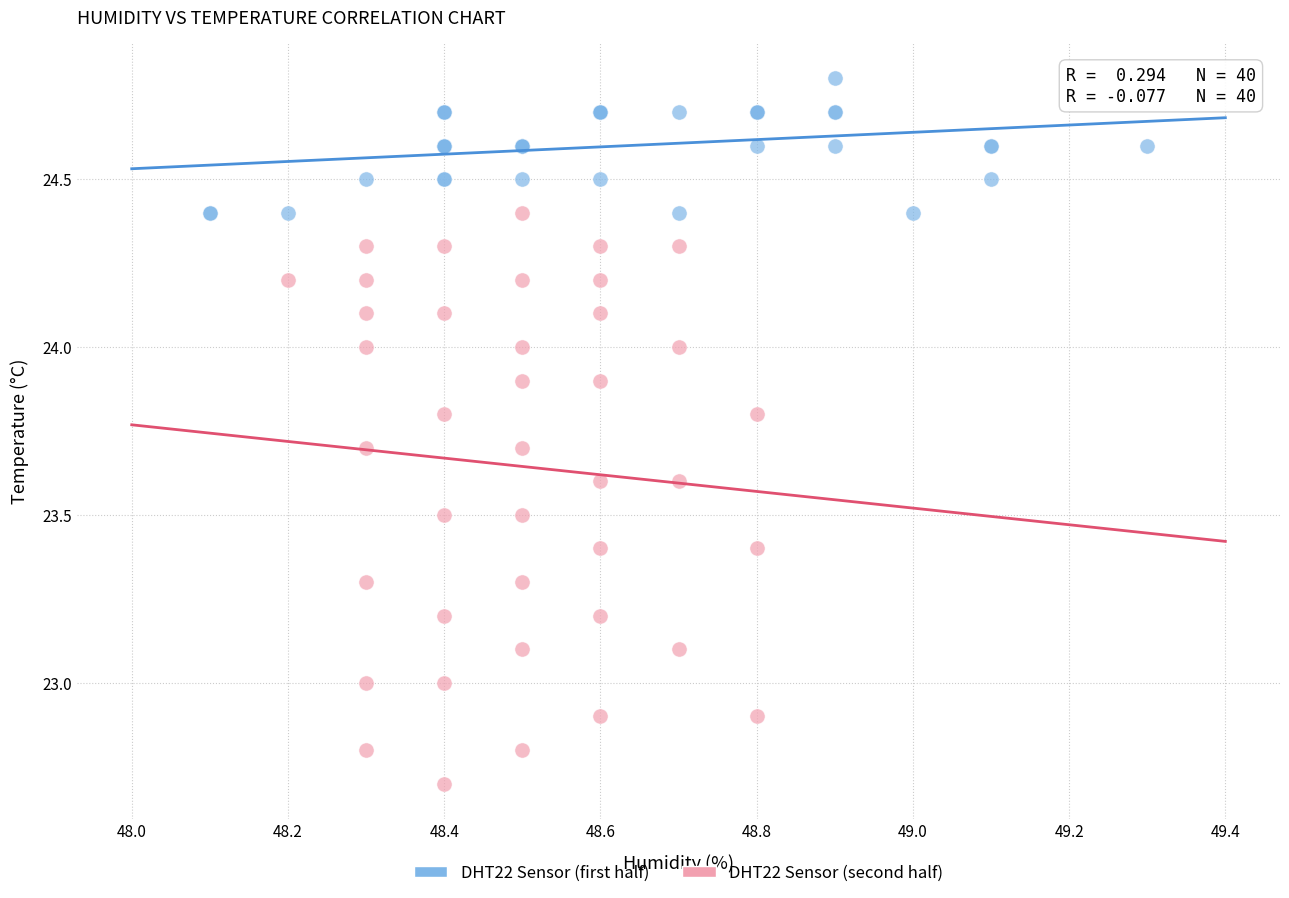

Which series reaches the maximum Y coordinate?

DHT22 Sensor (first half)